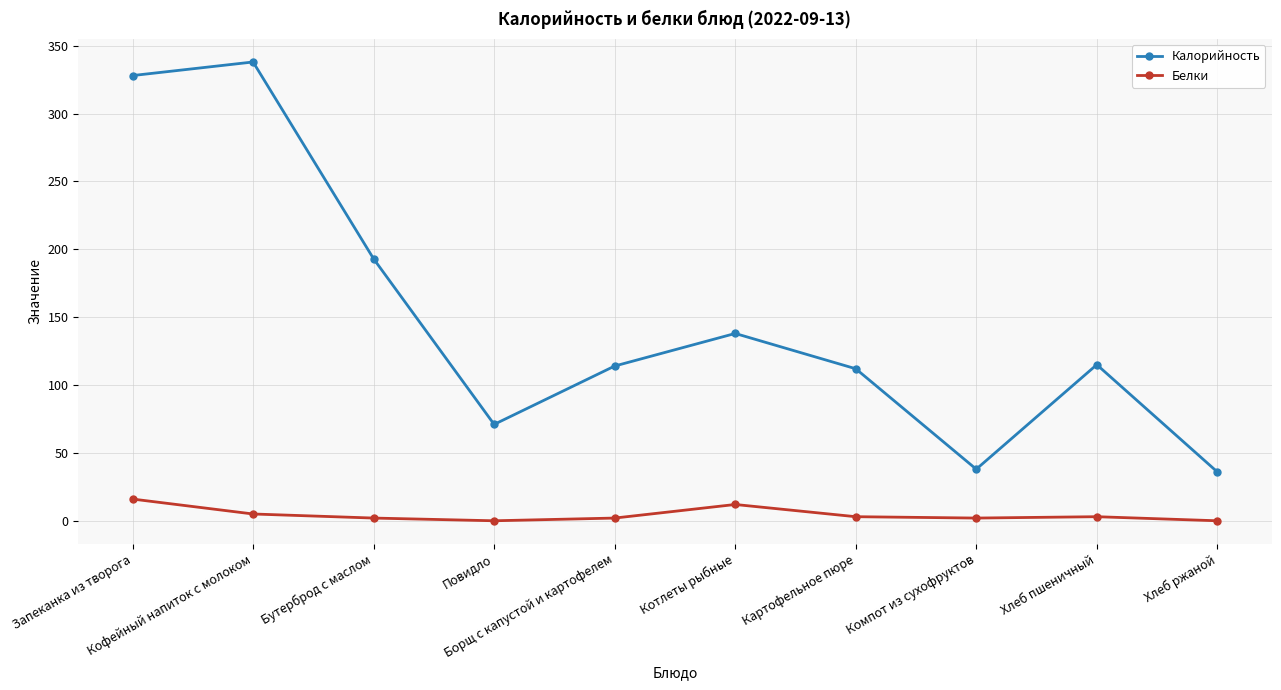

What is the label of the 4th point from the right?

Картофельное пюре